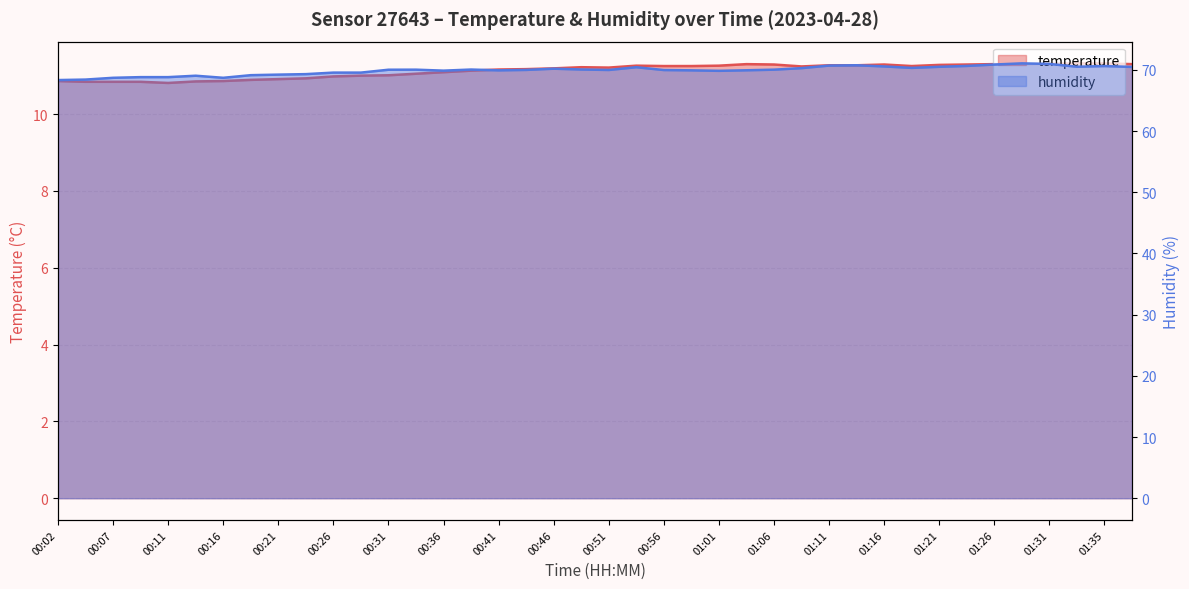

True or false: temperature and humidity cross at least once.

False